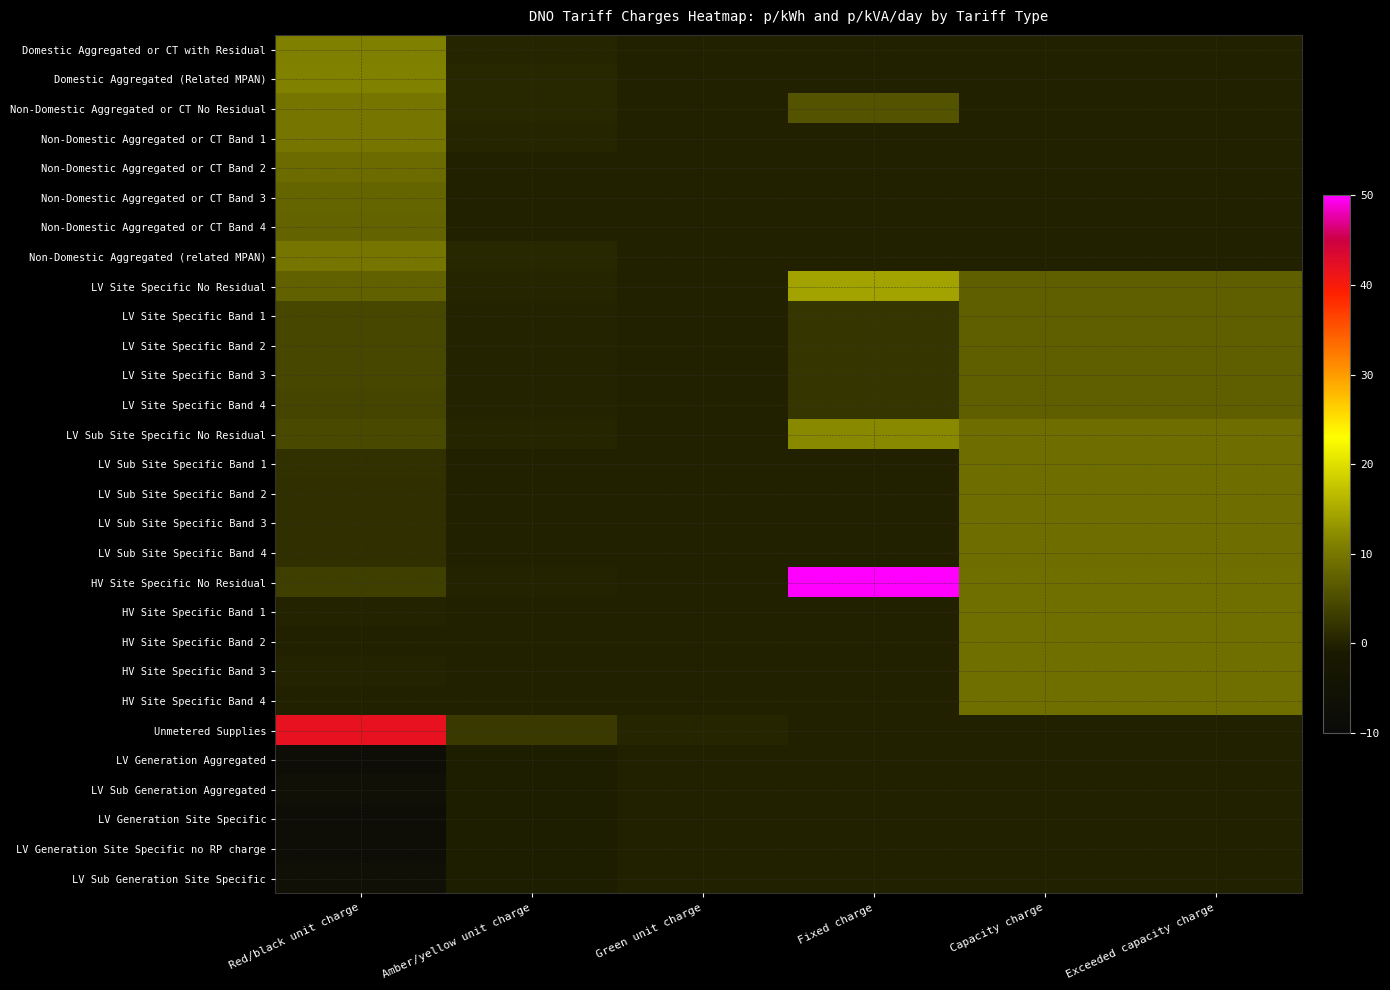

What is the minimum value shown in the chart?

-7.6